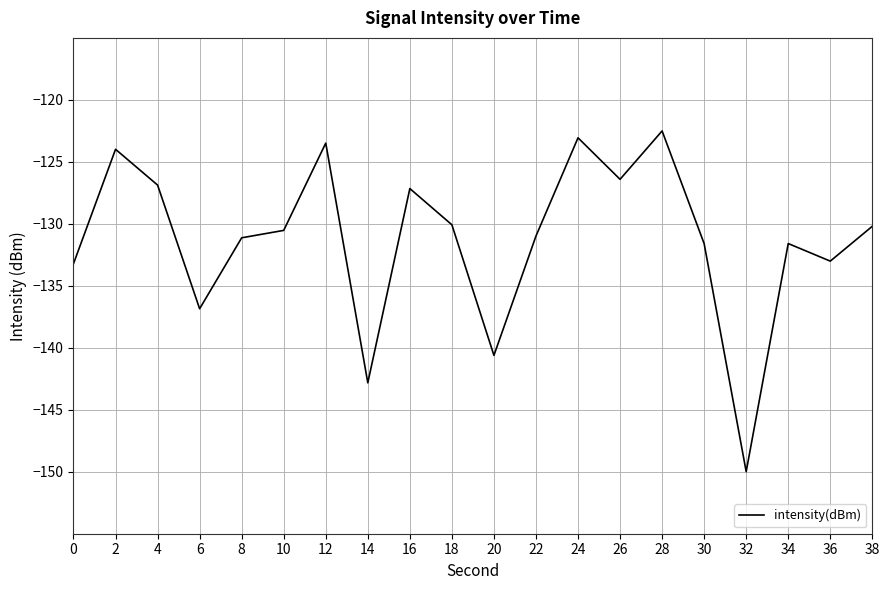

At which category does the data reach its first local peak?

2